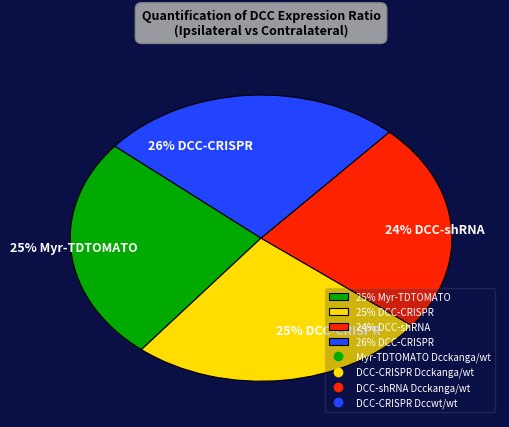

Is the sum of 25% Myr-TDTOMATO and 24% DCC-shRNA greater than half?

No